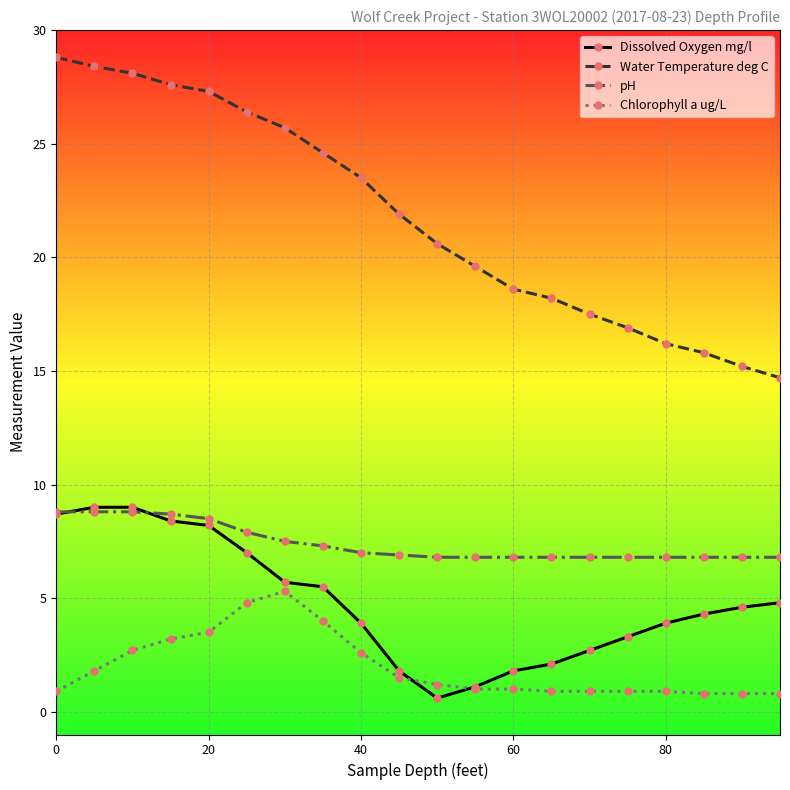

Is this an area chart (filled region under the line)?

No